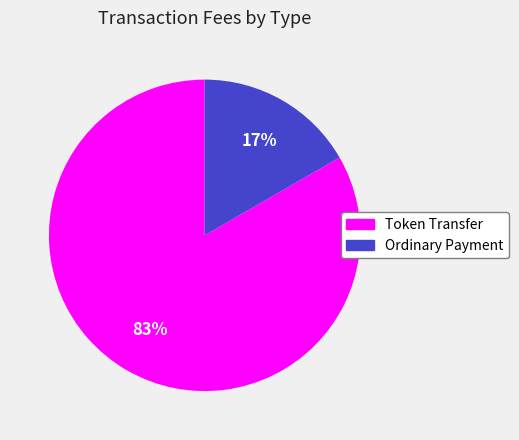

Count the number of slices in the pie.

2